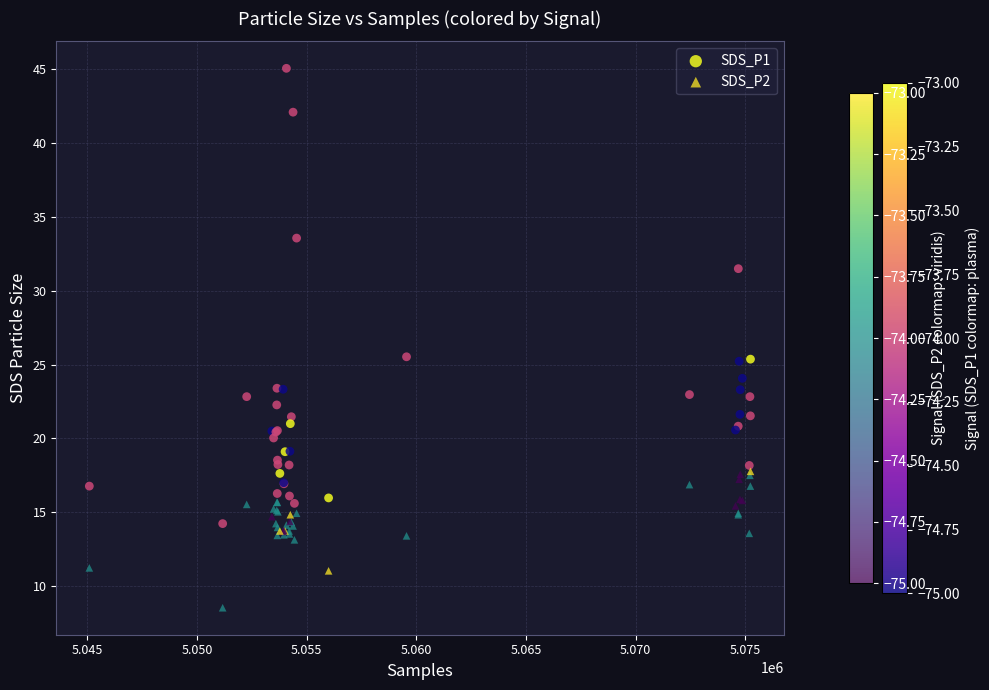

Which series has the widest spread of Y values?

SDS_P1